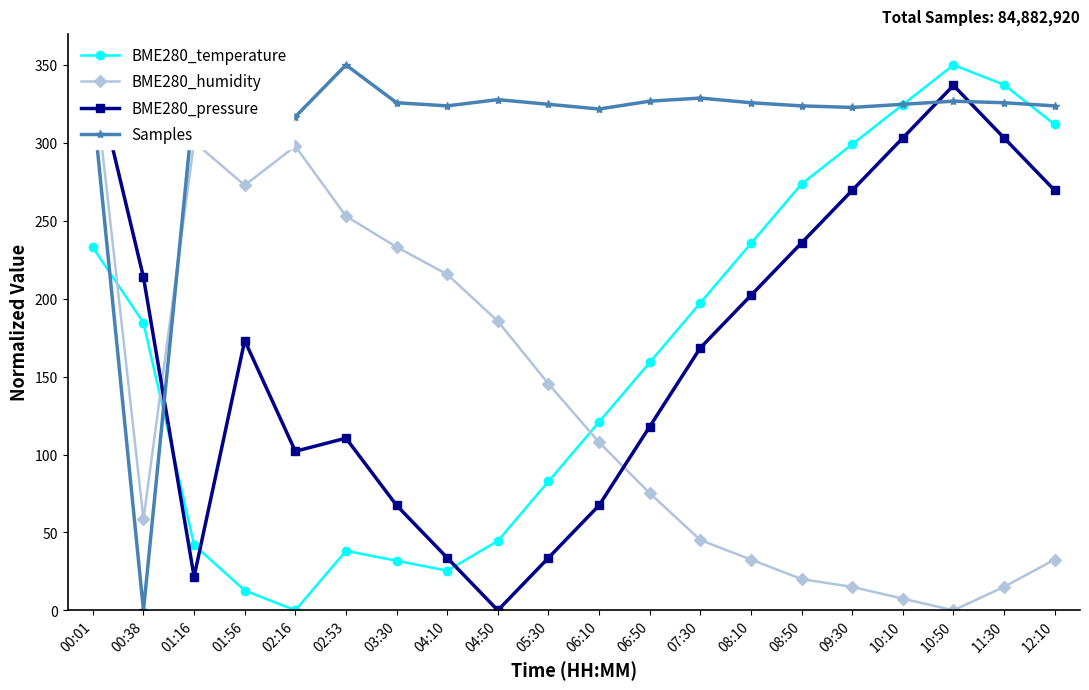

How many lines are shown in the chart?

4